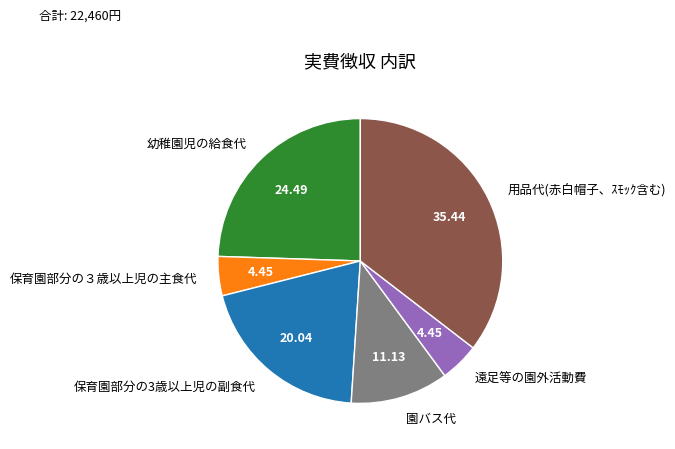

How many slices are in this pie chart?

6